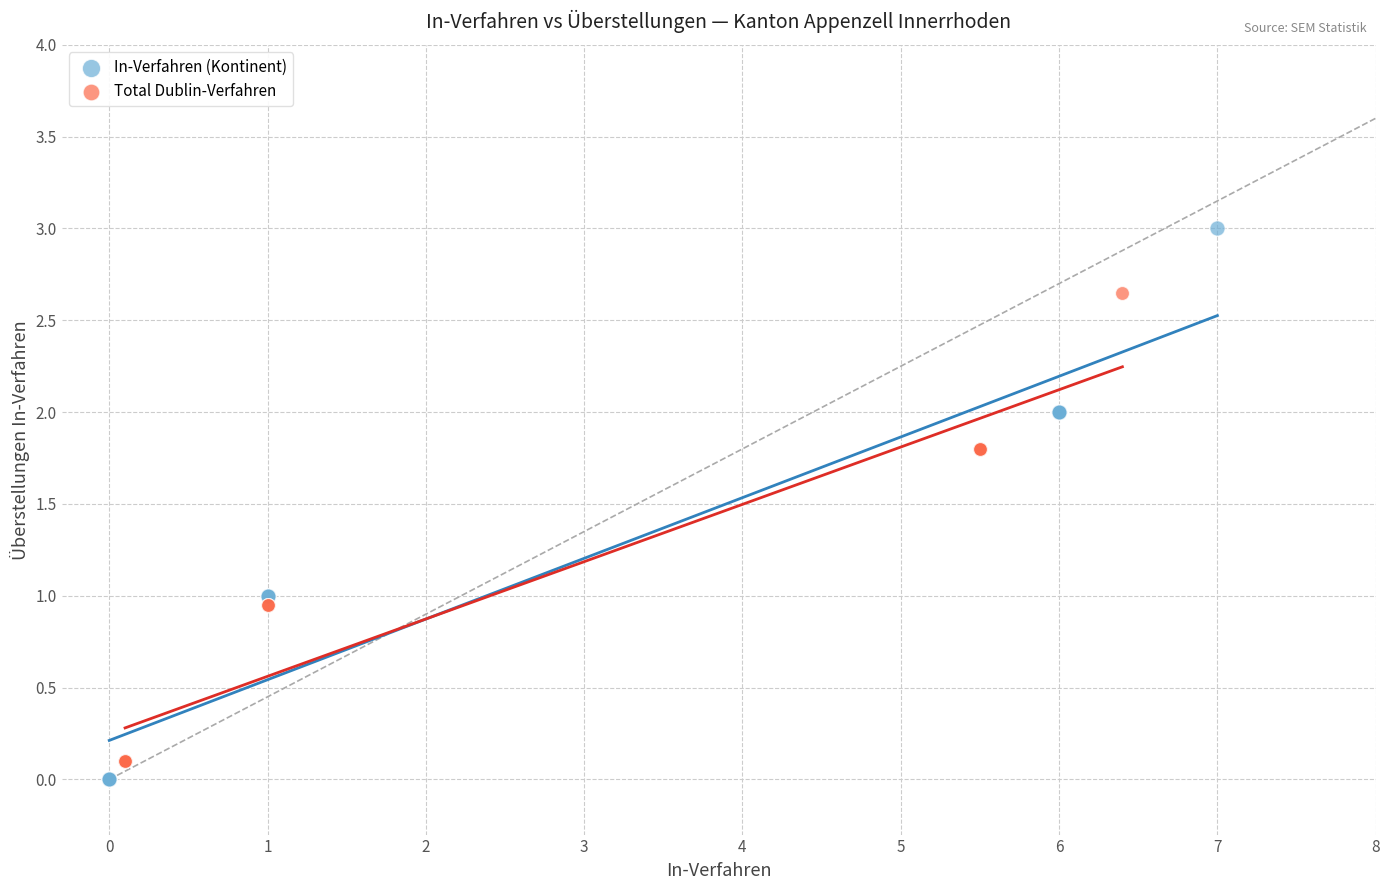

Which series reaches the maximum Y coordinate?

In-Verfahren (Kontinent)